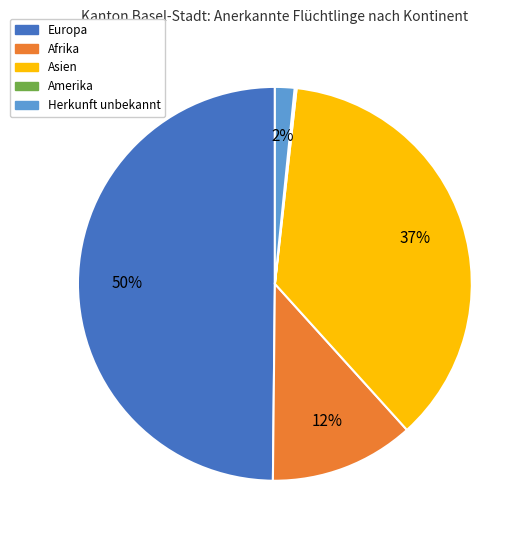

To the nearest percent, what is the average slice percentage?

20%